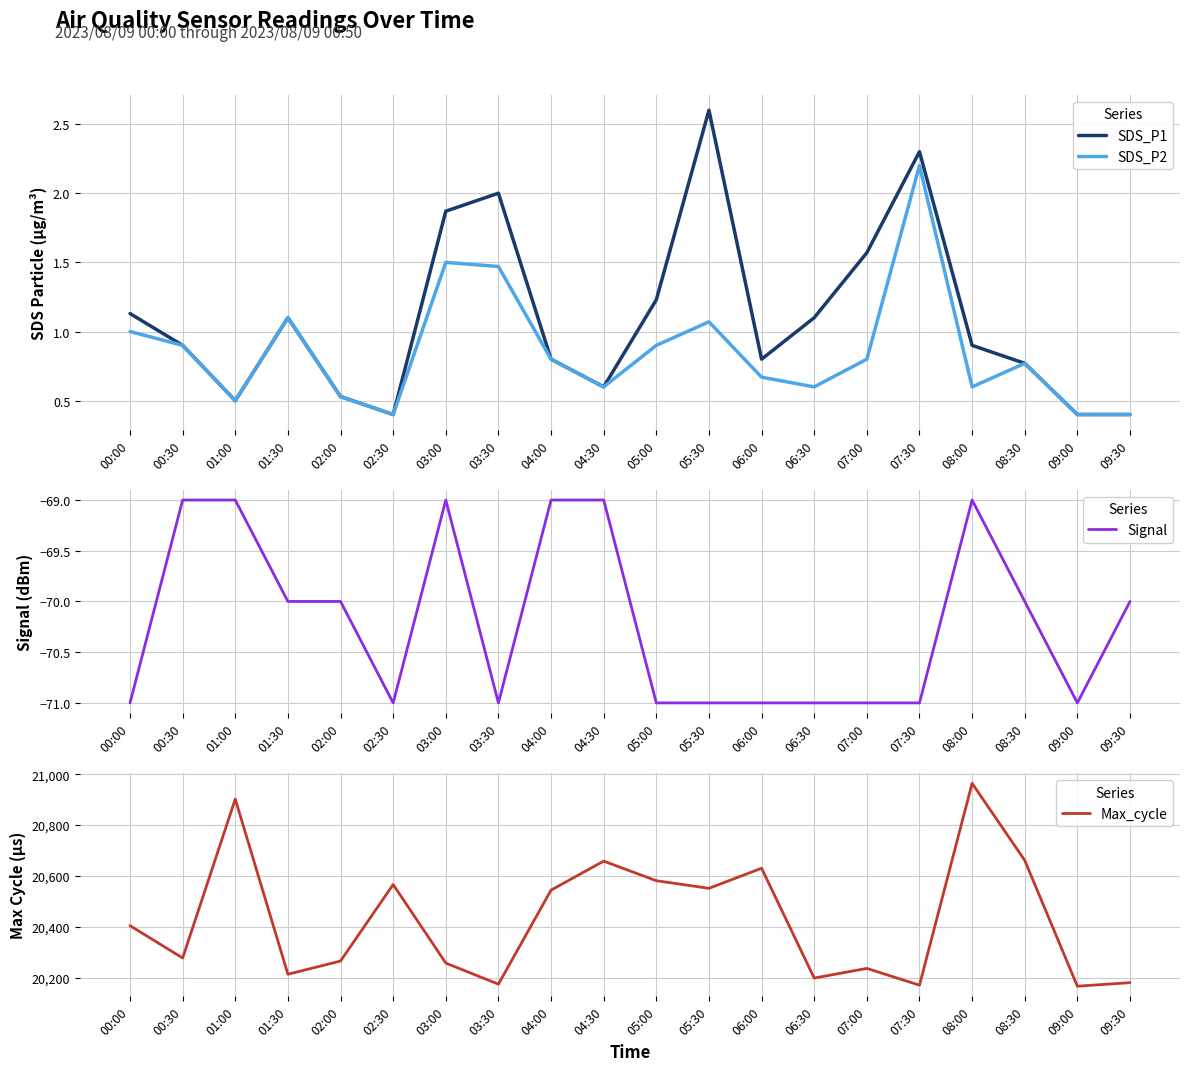

How many data points in Signal are less than -70?

10